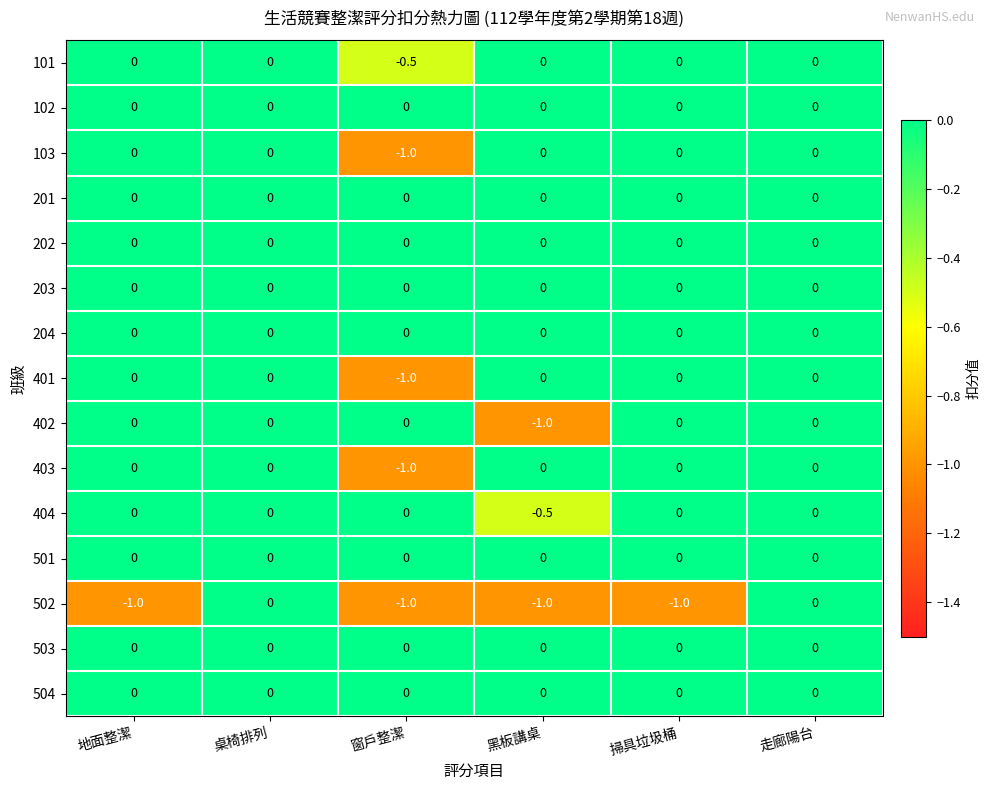

Is it true that 402 equals -1.0 at 黑板講桌?

True